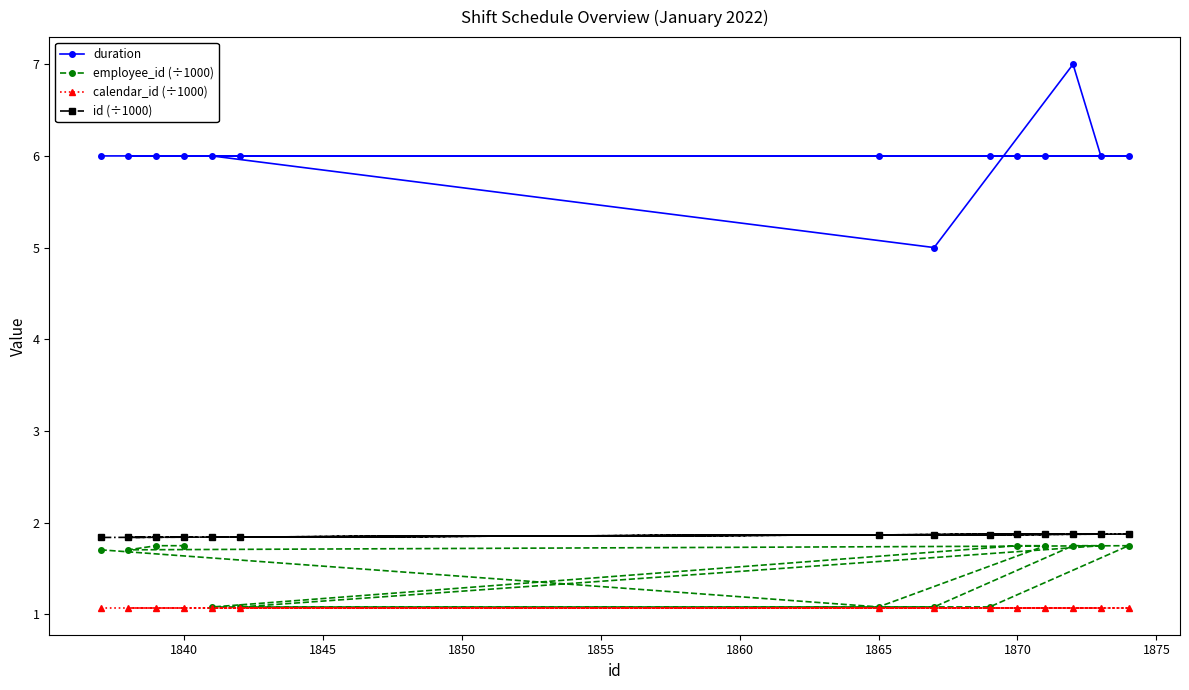

What is the total value across all series at 1865?

10.0